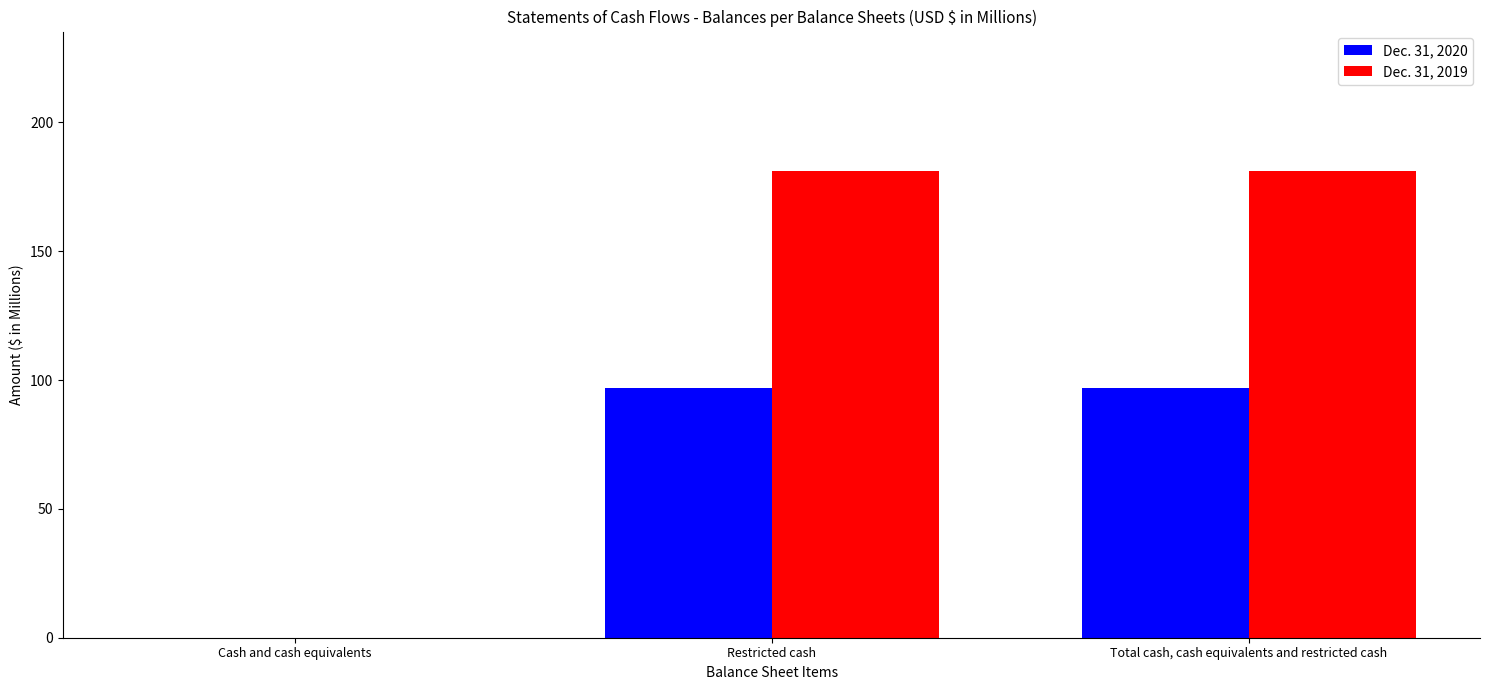

The value of Dec. 31, 2020 at Total cash, cash equivalents and restricted cash is 145. True or false?

False